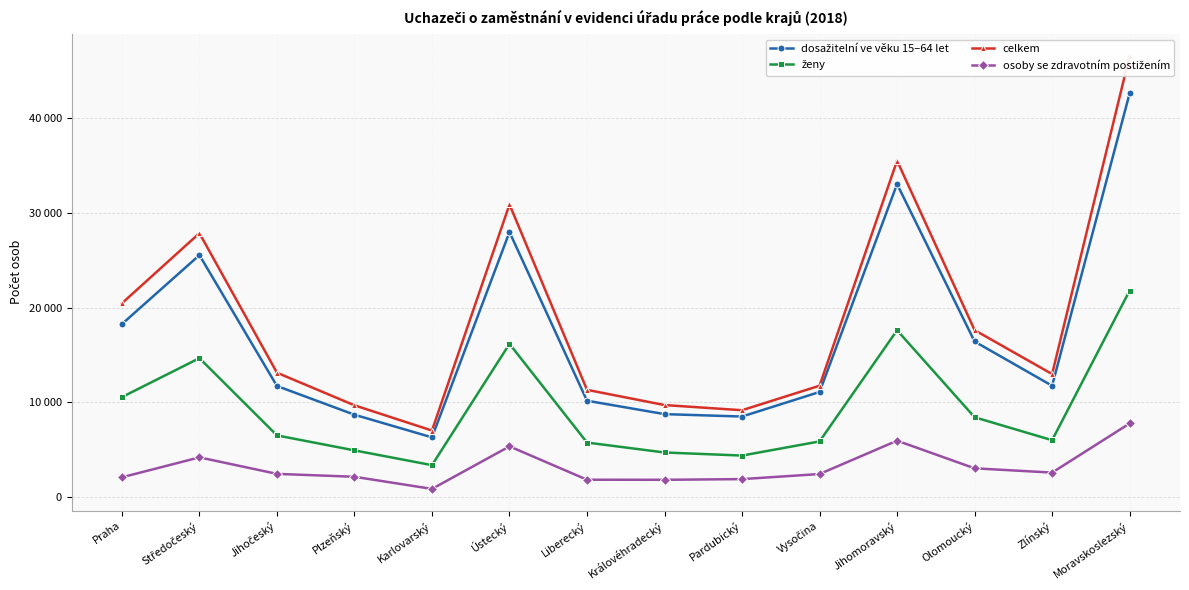

How many values in the dosažitelní ve věku 15–64 let series exceed 11748?

6